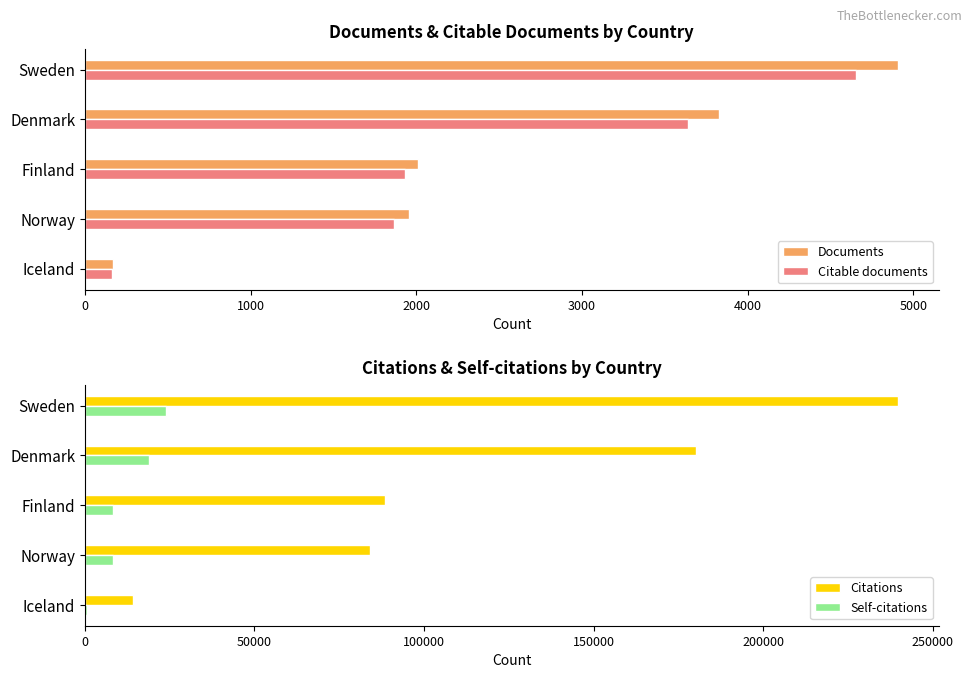

What is the difference between the maximum and minimum values in the Documents series?

4738